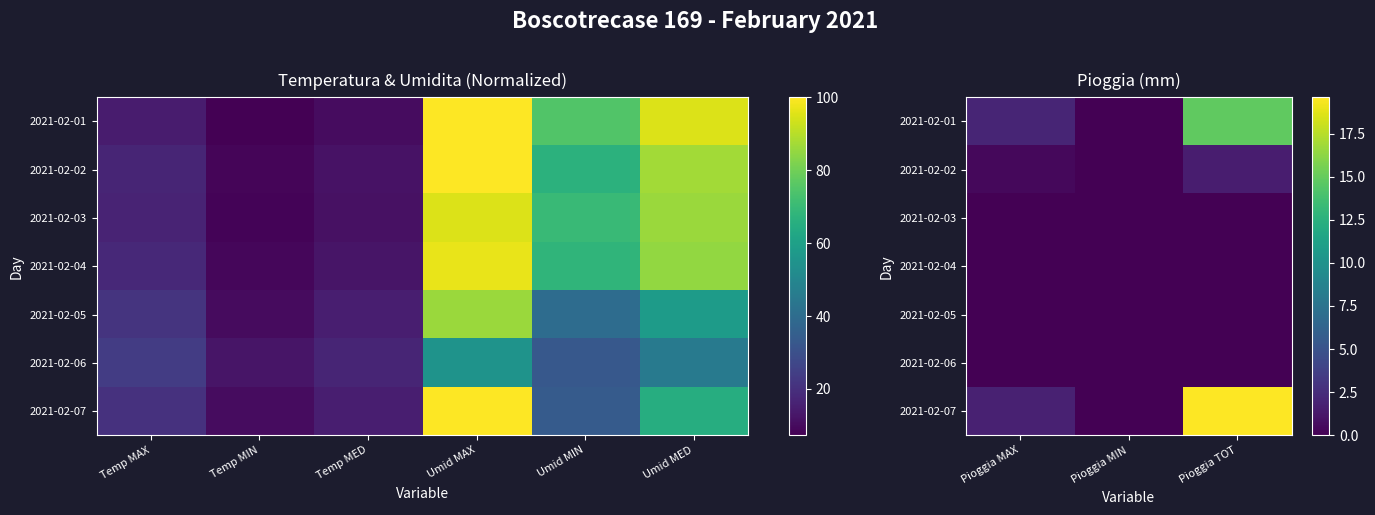

At how many categories does at least one series exceed 5?

1